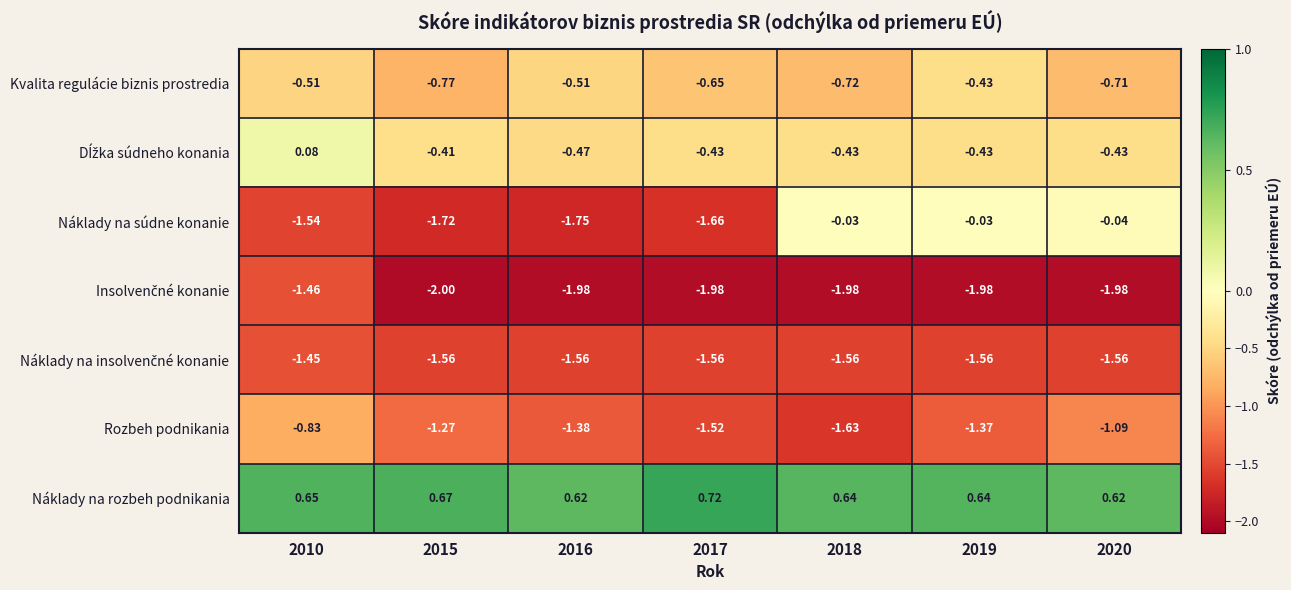

How many series are shown in this chart?

7